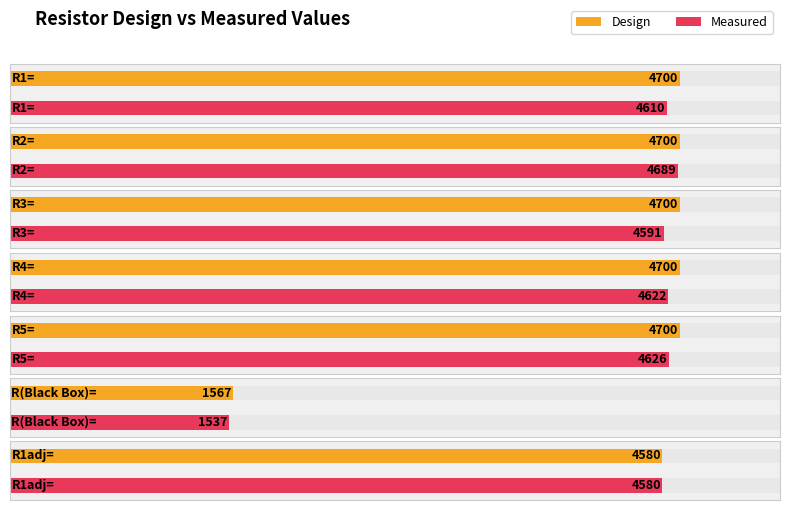

What is the maximum value for Design?

4700.0